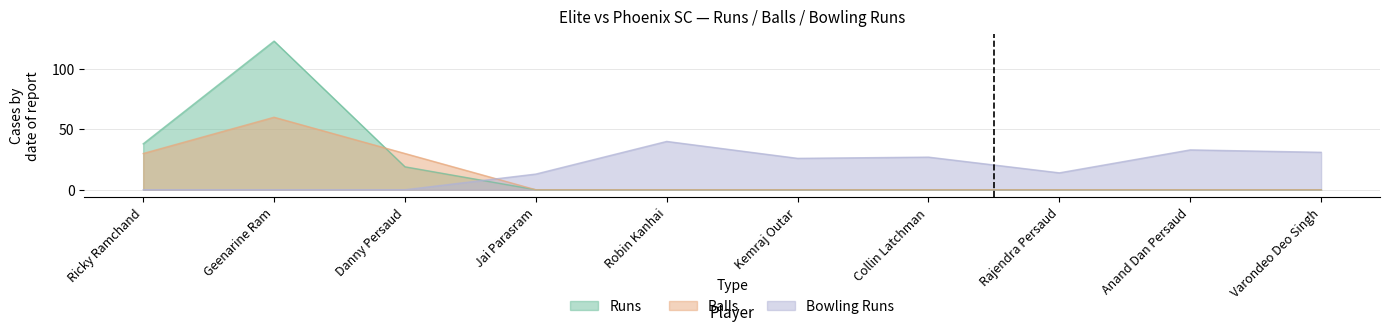

What are all the series names shown in the legend?

Runs, Balls, Bowling Runs